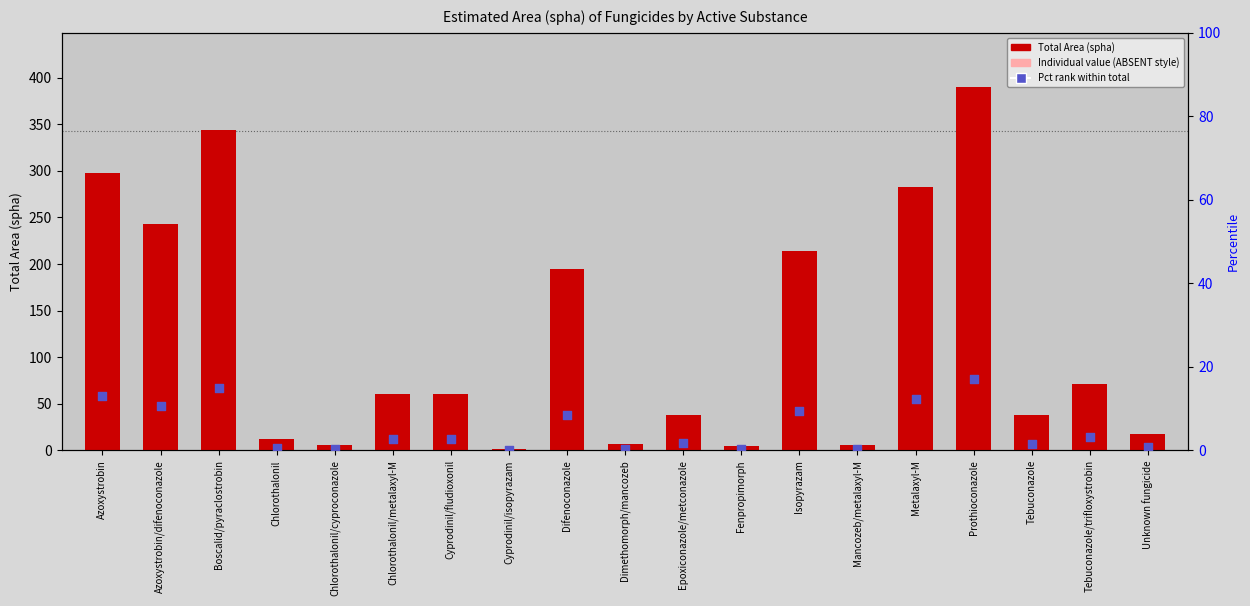

What is the total value across all series at Chlorothalonil?

12.6